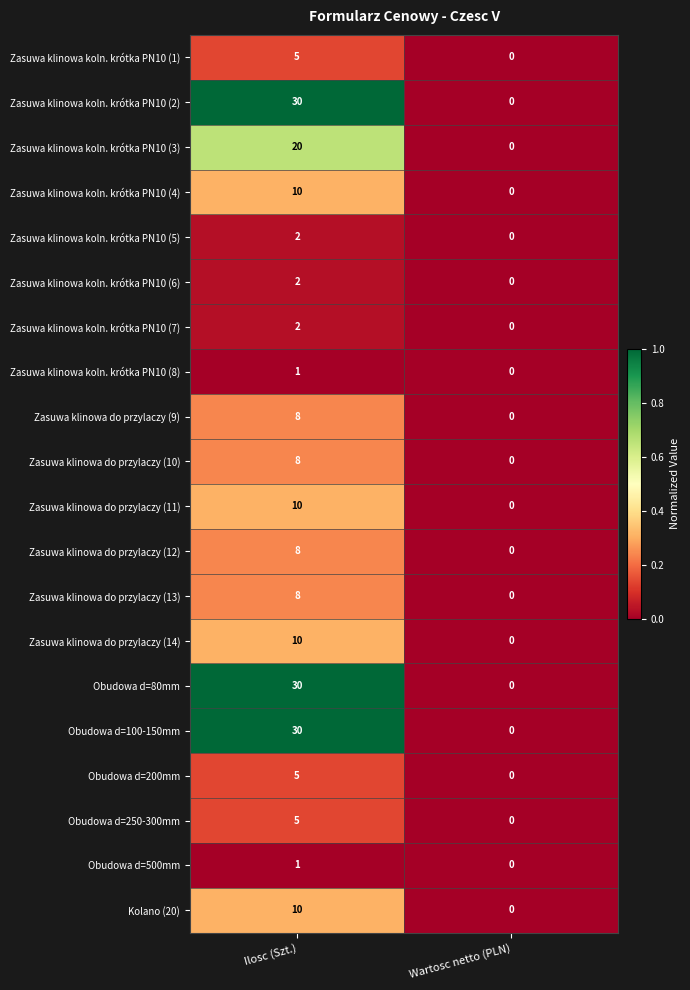

Count the number of data series in this chart.

20